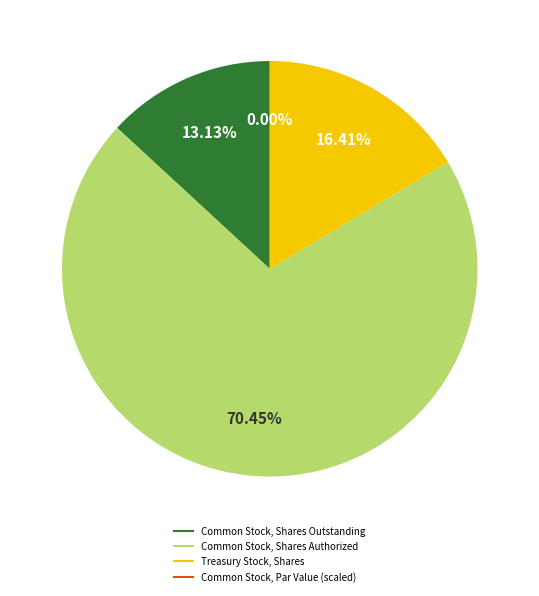

Do Treasury Stock, Shares and Common Stock, Shares Outstanding together represent more than half of the pie?

No